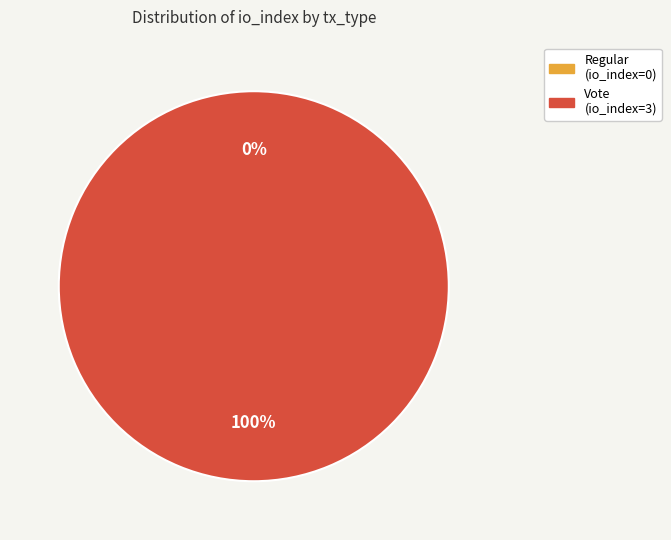

Do Regular (direction=-1, io_index=0) and Vote (direction=1, io_index=3) together represent more than half of the pie?

Yes